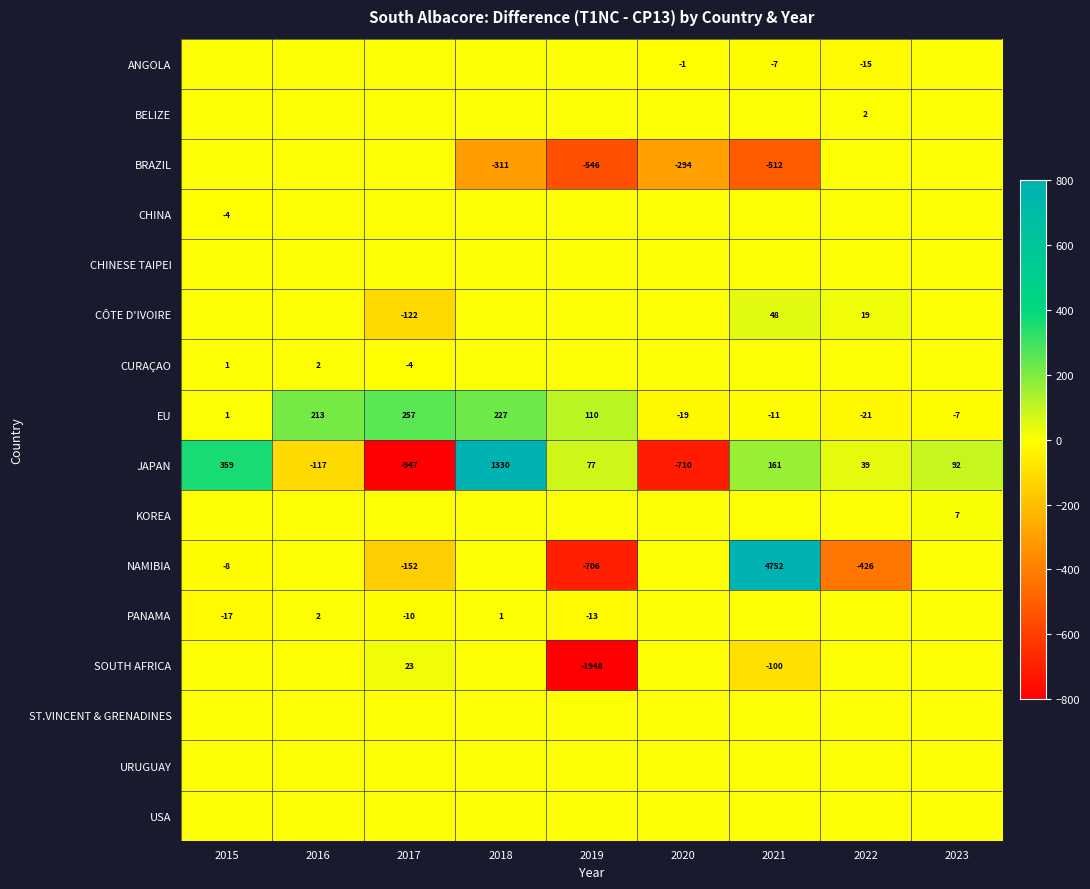

The value of CURAÇAO at 2015 is 0. True or false?

False